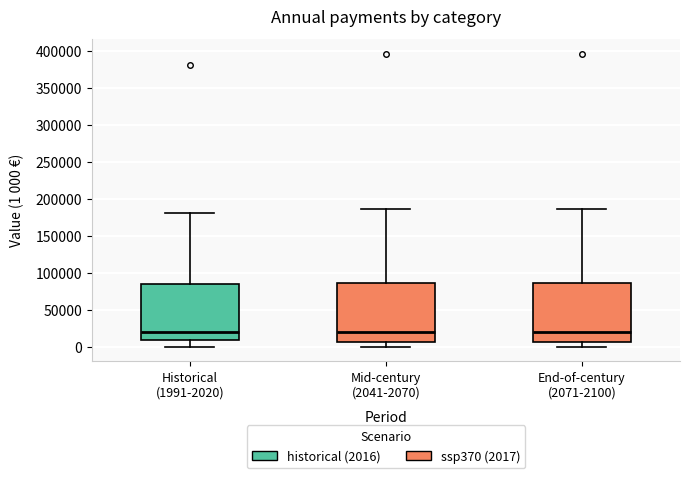

Where does the median line of the box for Mid-century (2041-2070) sit on the y-axis? The values are not printed on the chart, so give them approximately, as read against the axis.

20000